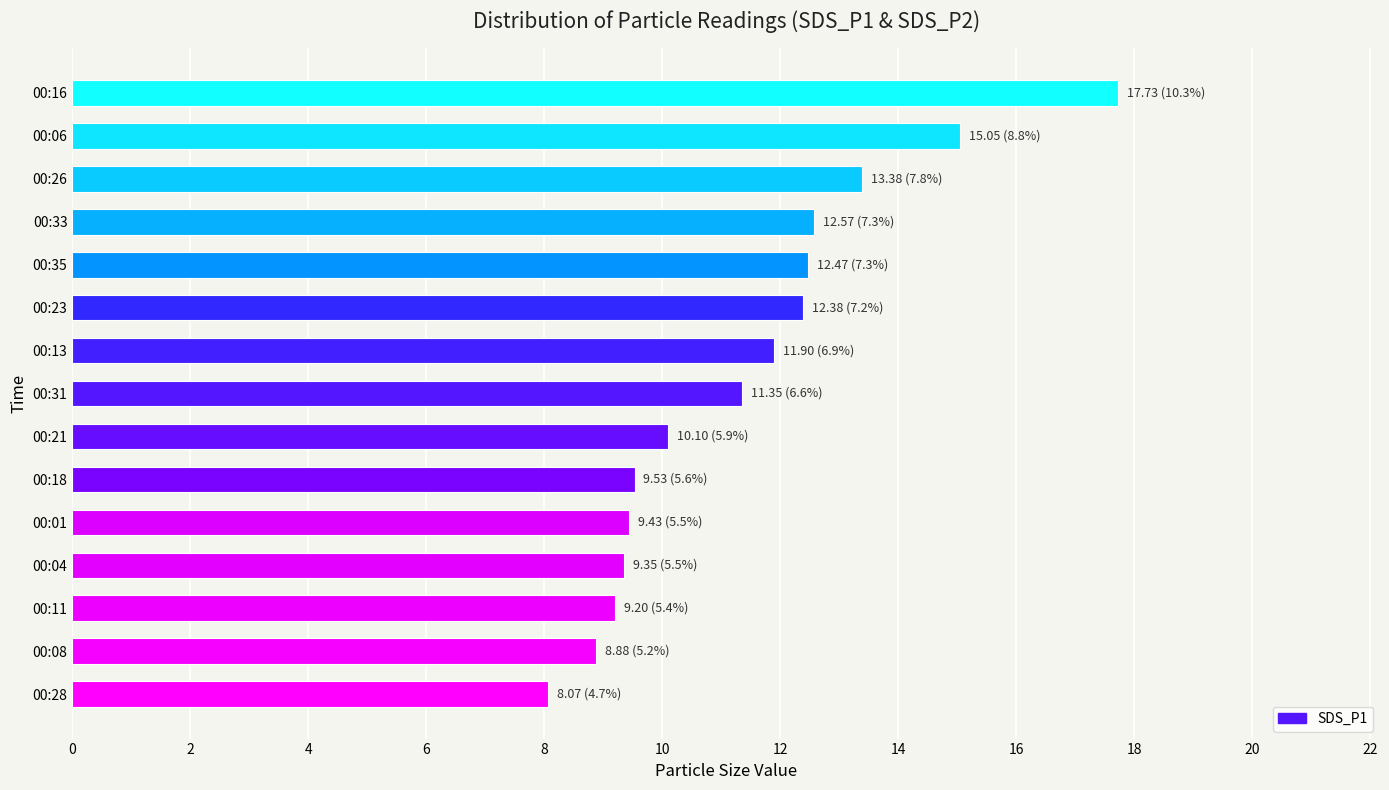

Count the number of data series in this chart.

1